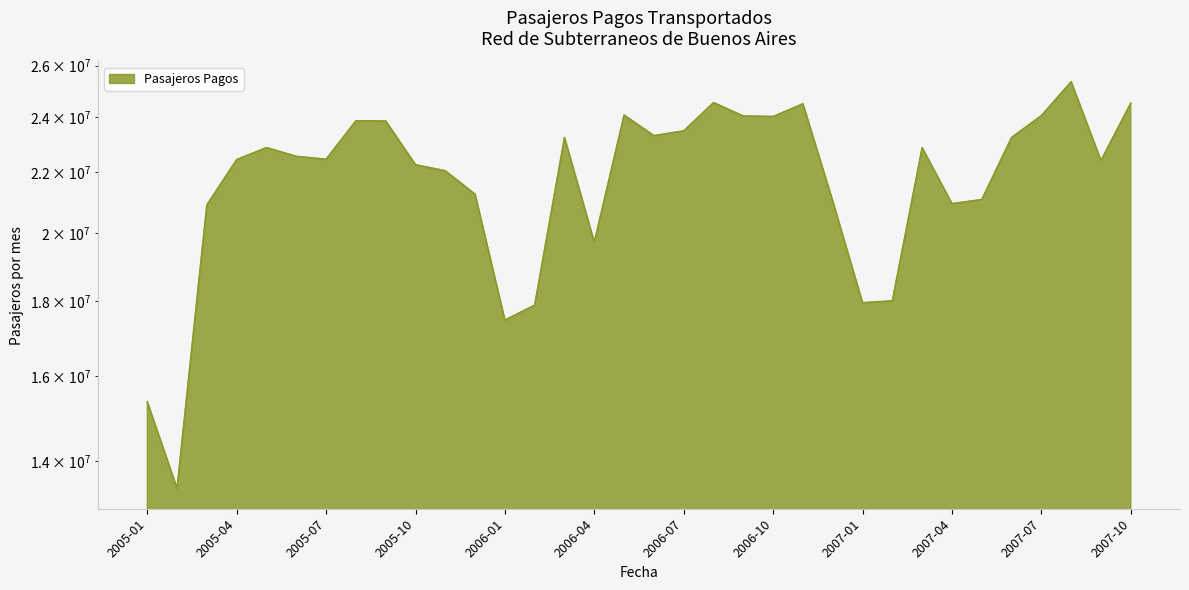

At which category does the data reach its first local valley?

2005-02